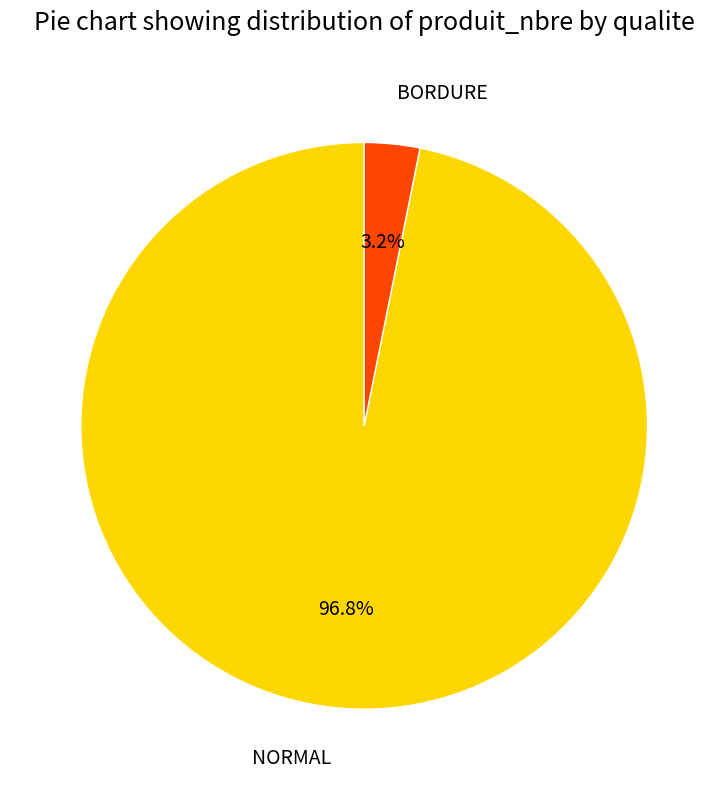

Rank the categories by value from lowest to highest.

BORDURE, NORMAL